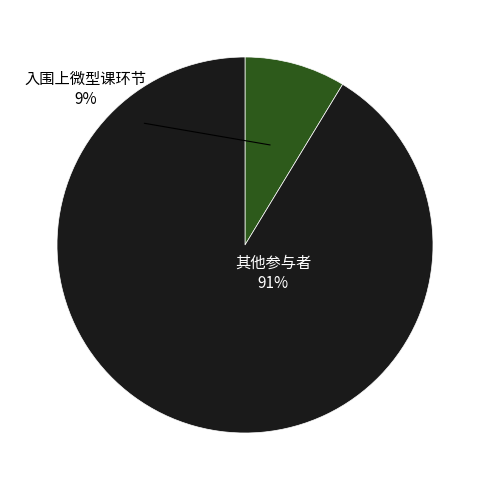

Does 115024 represent more than half of the total?

No